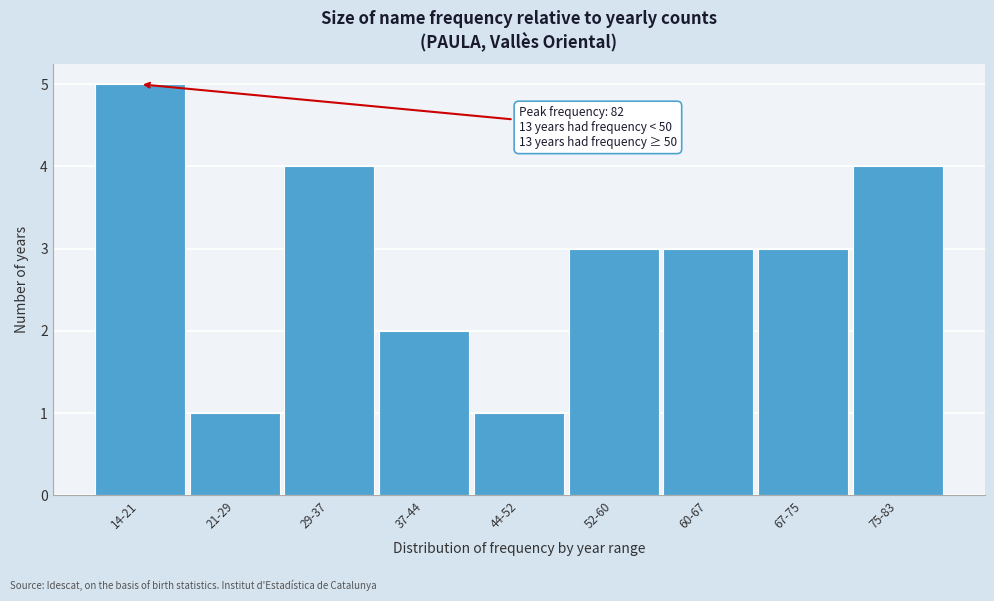

Reading left to right, list all the values displayed in this chart.

14-21=5	21-29=1	29-37=4	37-44=2	44-52=1	52-60=3	60-67=3	67-75=3	75-83=4